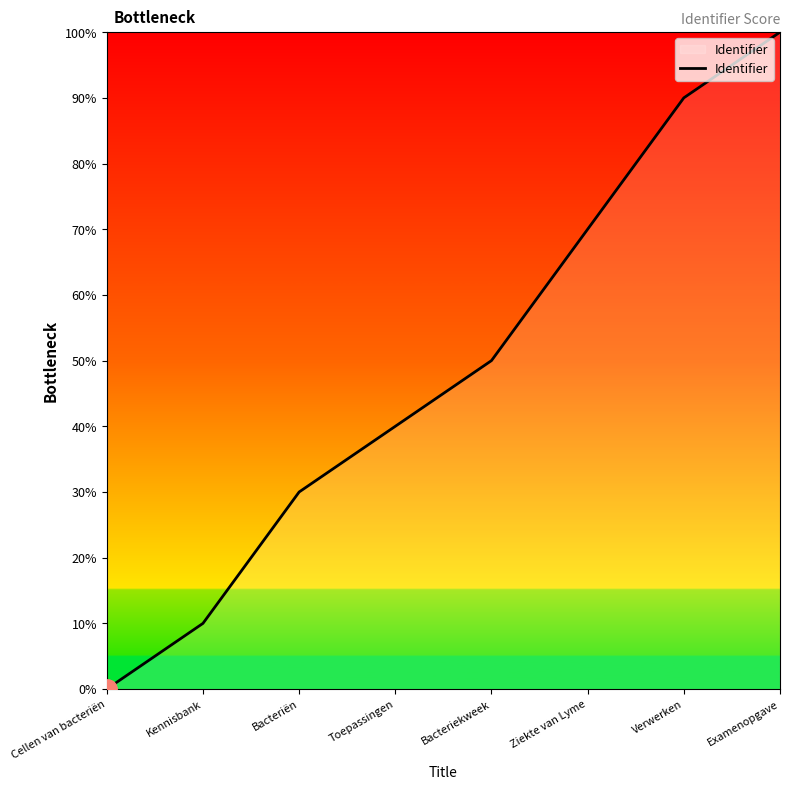

Where is the data nearest to the value 50?

Bacteriekweek